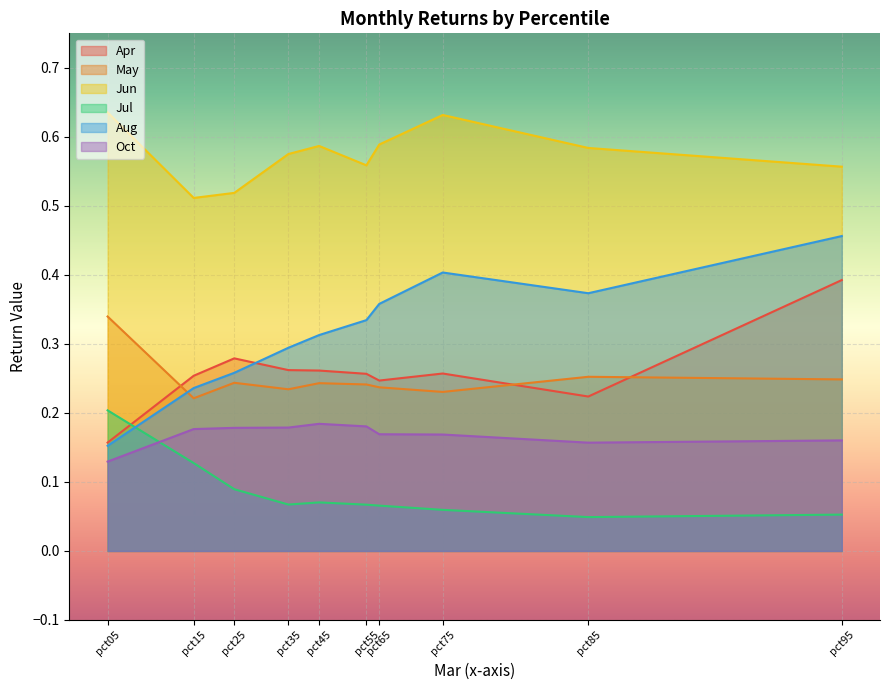

True or false: Jun has a value of 0.8 at pct85.

False